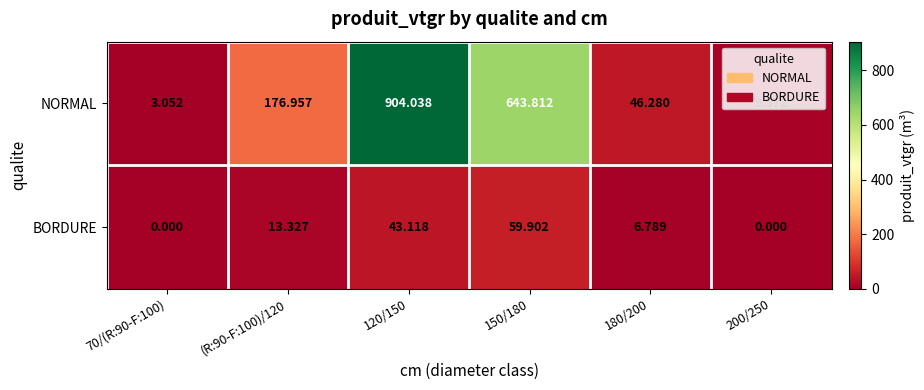

Is the value of NORMAL at 120/150 greater than the value of BORDURE at 150/180?

Yes